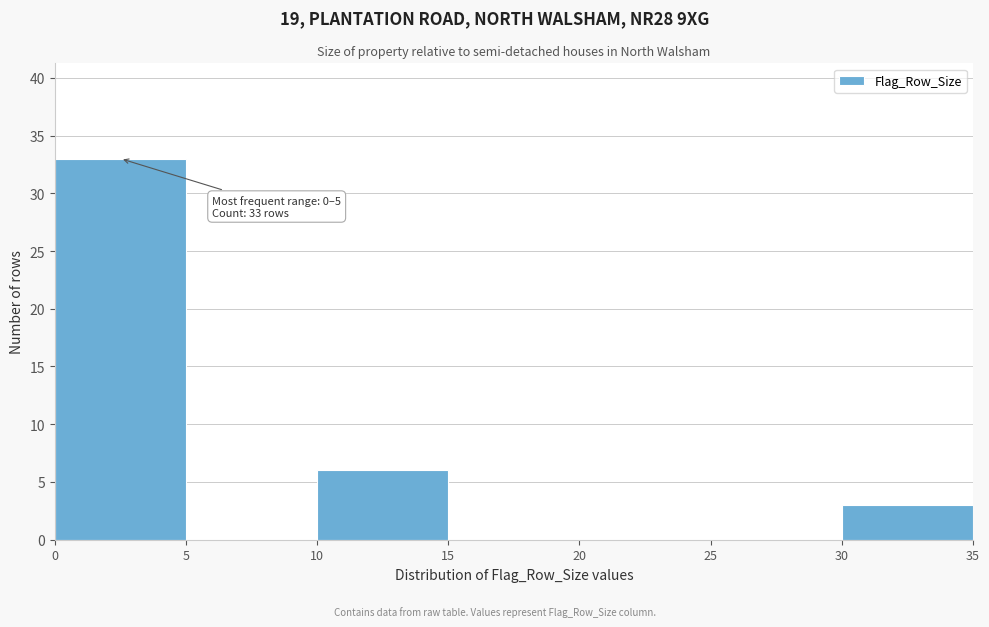

Over which range of the x-axis is the bar tallest?

0 to 5